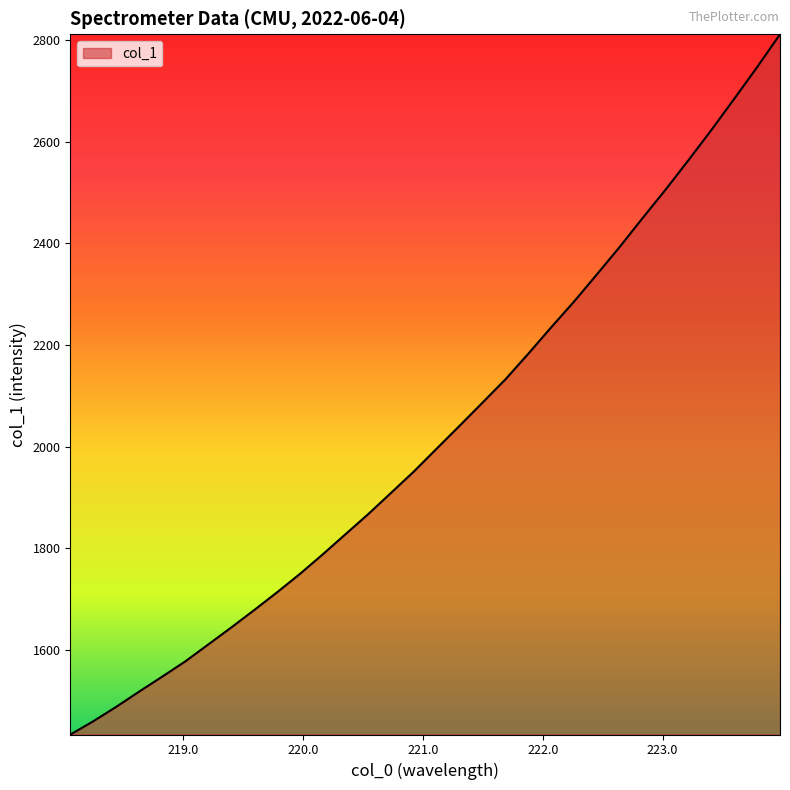

What is the difference between the maximum and minimum values?

1379.6